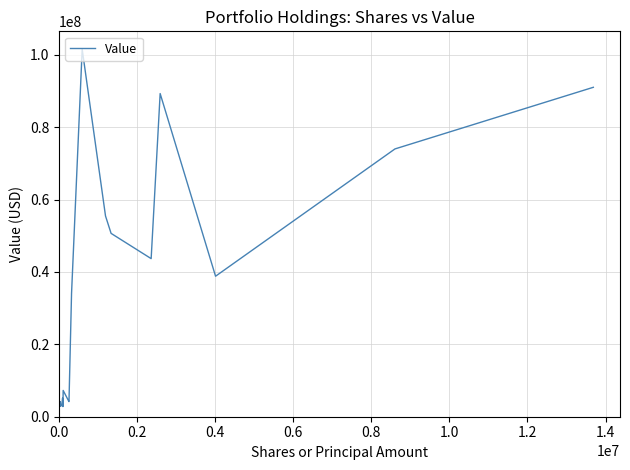

What is the difference between the maximum and minimum values?

98740000